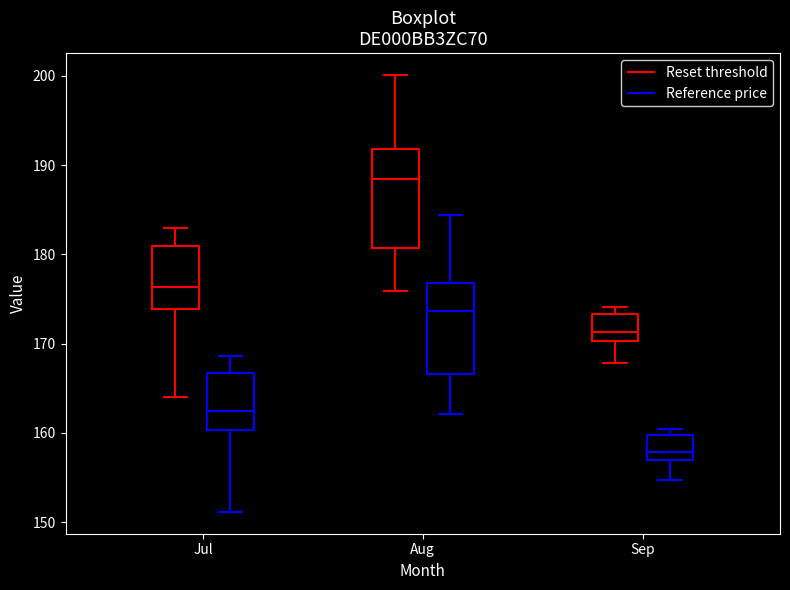

Where does the upper whisker of the box for Aug (Reset threshold) end on the y-axis? The values are not printed on the chart, so give them approximately, as read against the axis.

200